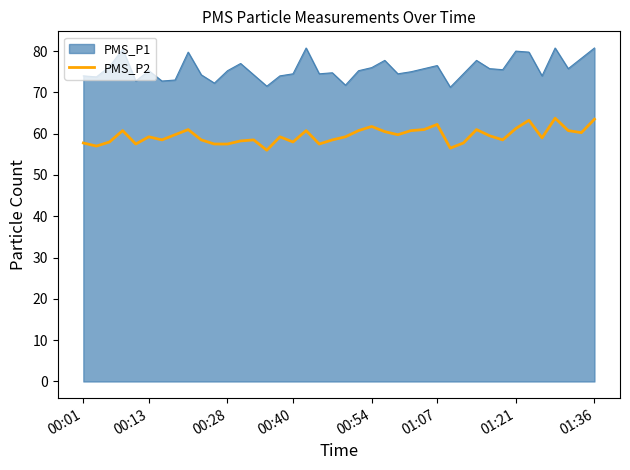

Which series has the widest spread of values?

PMS_P1